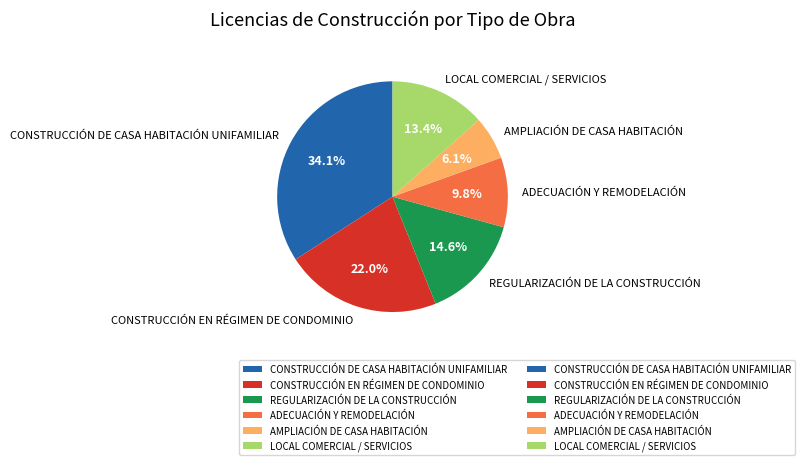

Is it true that LOCAL COMERCIAL / SERVICIOS is 6% of the pie?

False